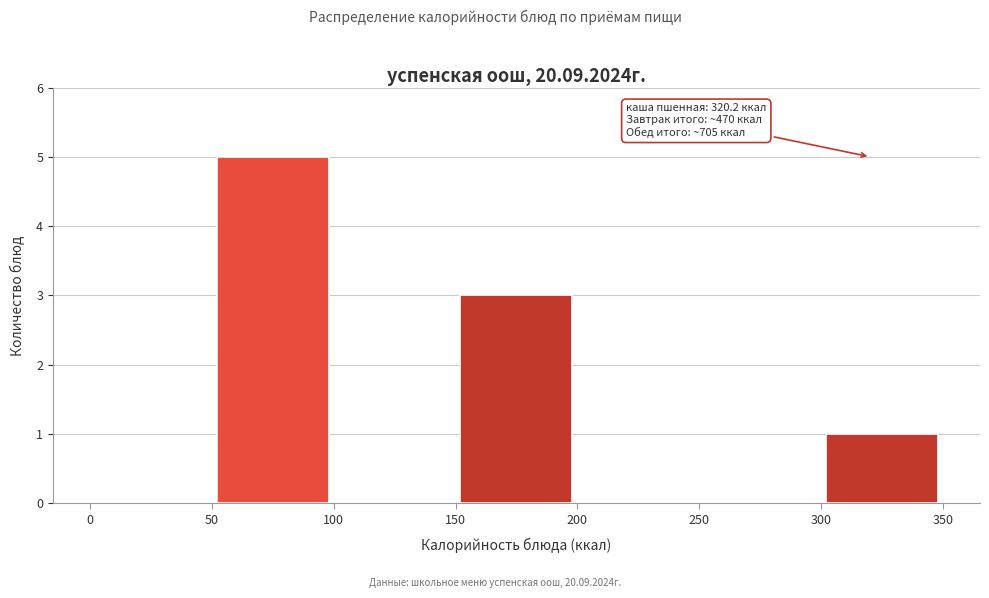

Which range on the x-axis has the tallest bar?

50 to 100